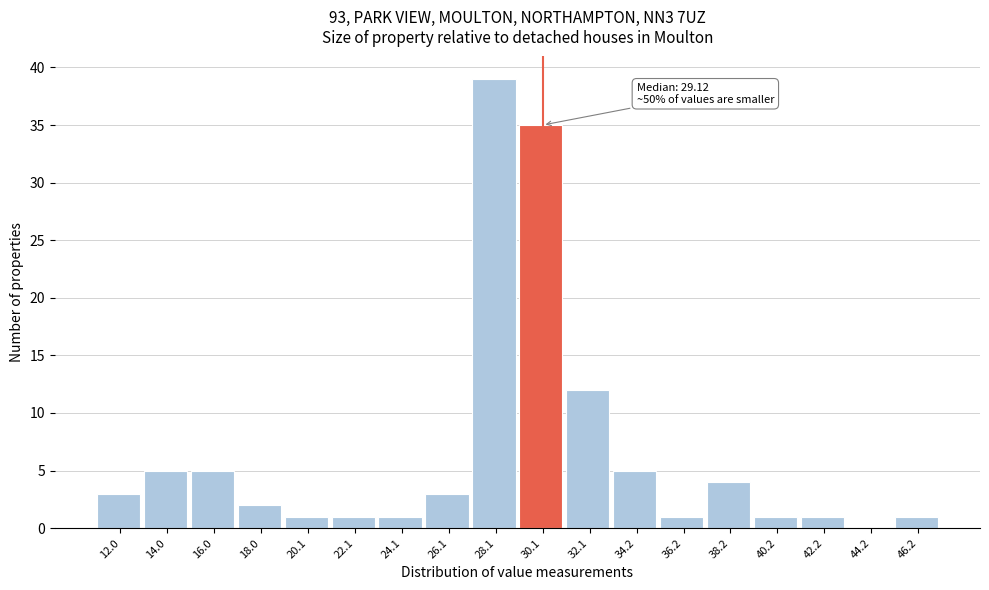

Over which range of the x-axis is the bar tallest?

27.0 to 29.0